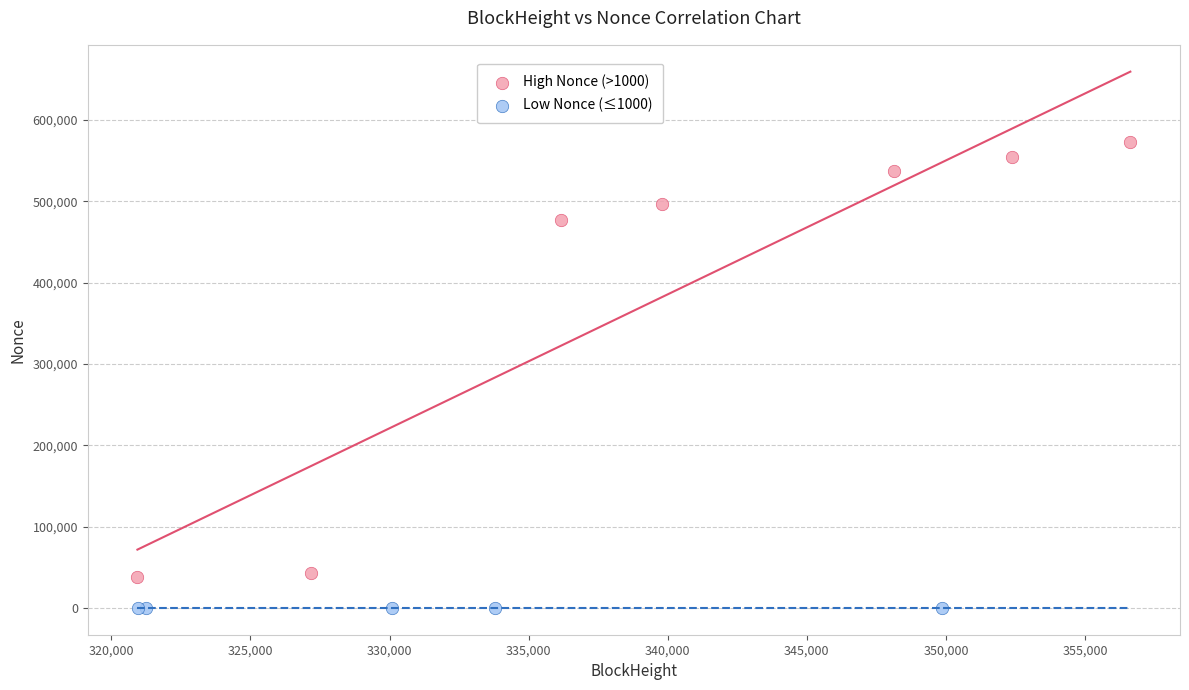

What are all the series names shown in the legend?

High Nonce (>1000), Low Nonce (≤1000)